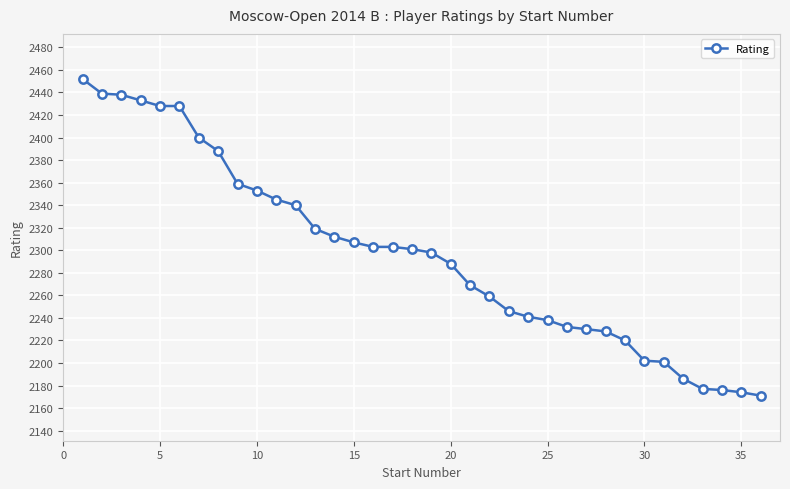

What is the smallest value displayed?

2171